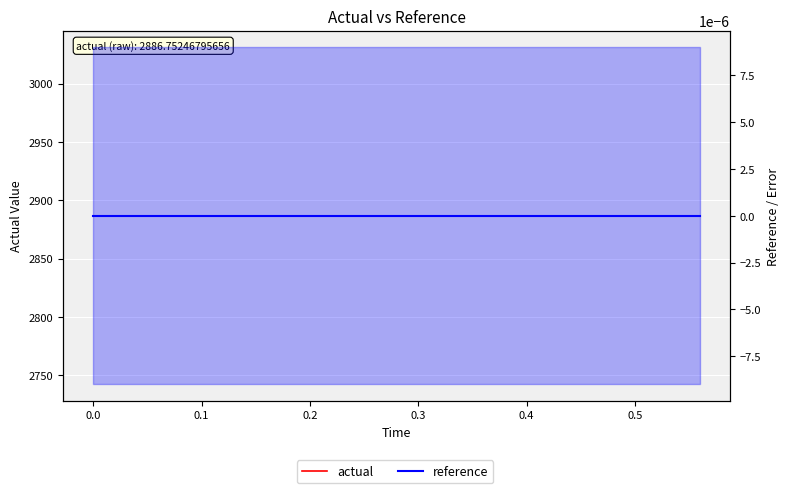

True or false: actual and reference intersect in this chart.

False